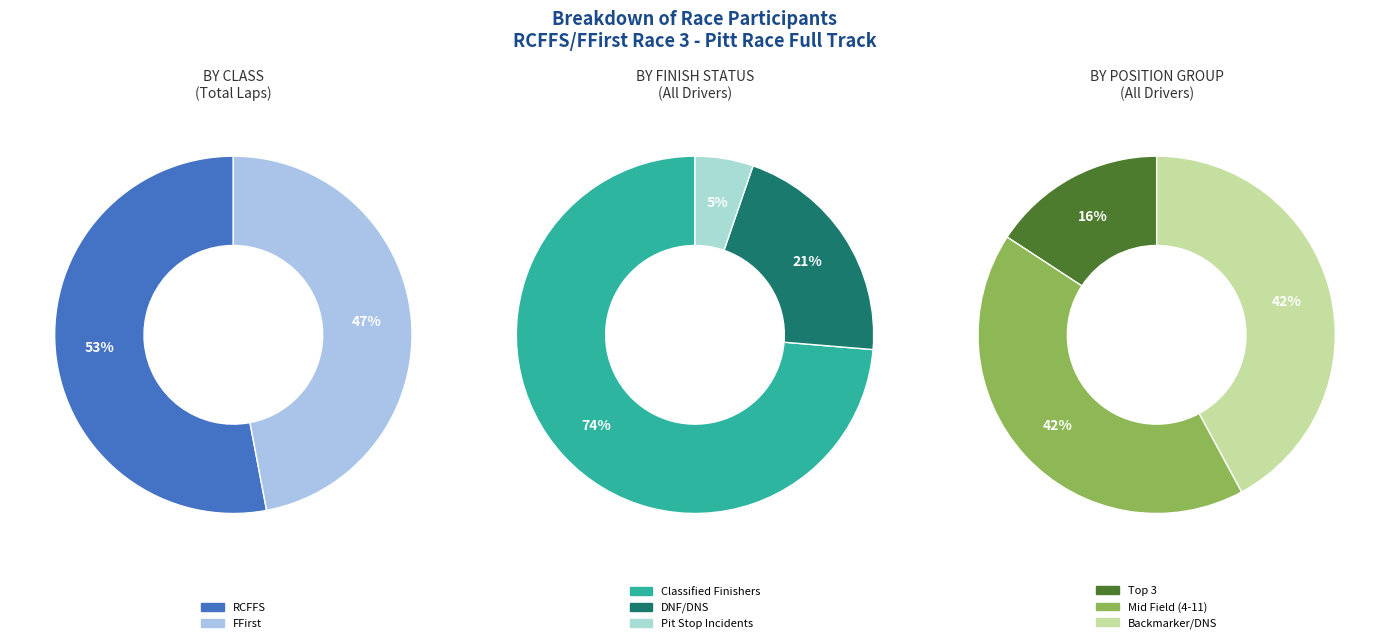

Does 7 represent more than half of the total?

No